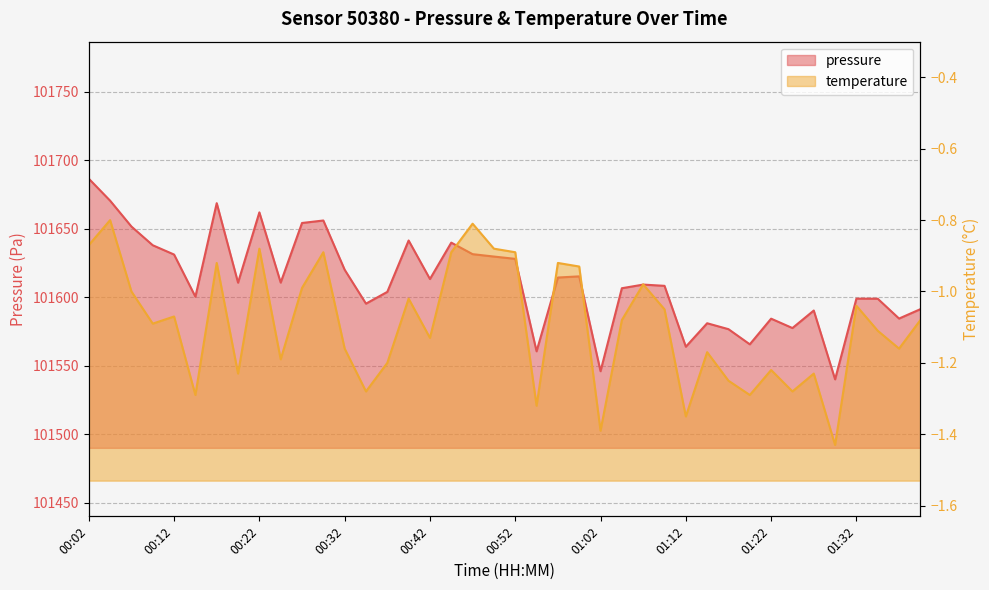

What is the value of the pressure point at the 12th from the left?

101655.9